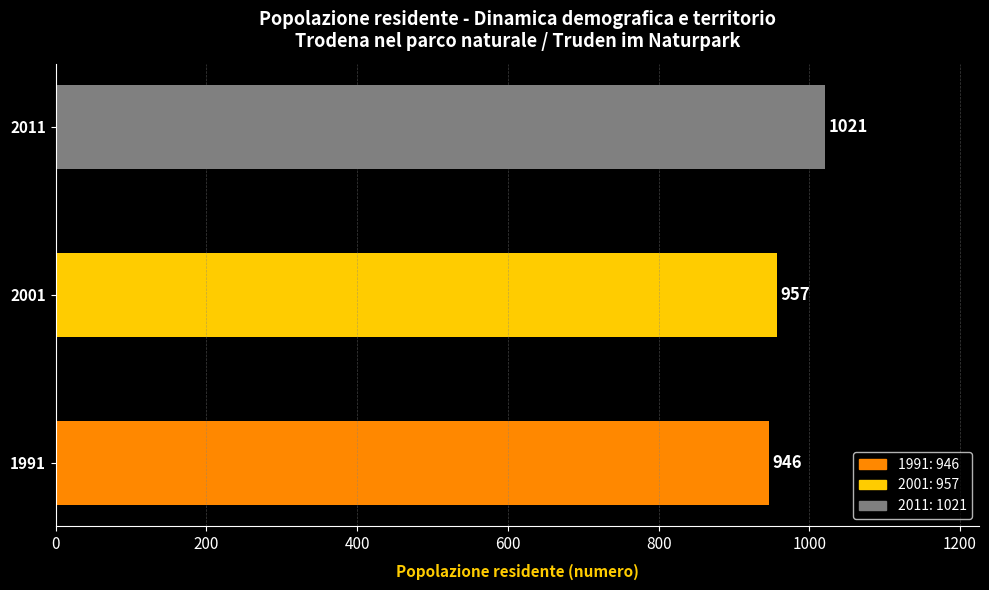

How many values are between 946 and 1021?

3